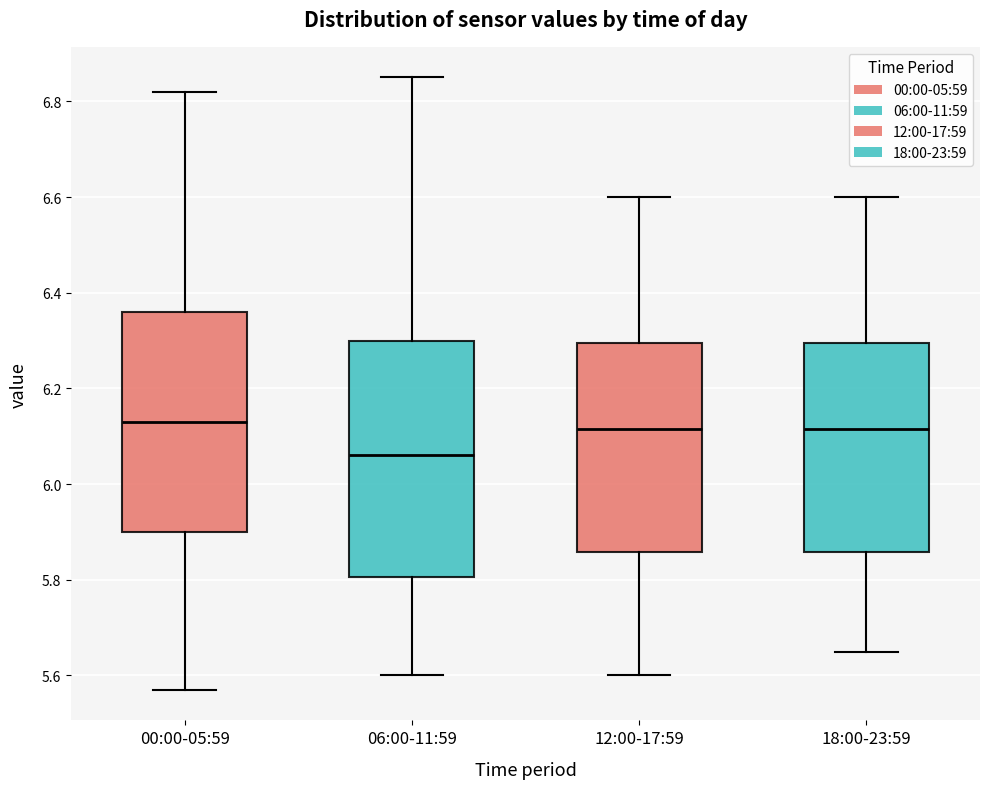

Reading left to right, transcribe this box plot: for each box, give where its median line is, the range the box spans, and where its two whiskers end, as read against the y-axis. The values are not printed on the chart, so give them approximately, as read against the axis.

00:00-05:59: median 6.14, box 5.90 to 6.36, whiskers 5.58 to 6.82
06:00-11:59: median 6.06, box 5.80 to 6.30, whiskers 5.60 to 6.86
12:00-17:59: median 6.12, box 5.86 to 6.30, whiskers 5.60 to 6.60
18:00-23:59: median 6.12, box 5.86 to 6.30, whiskers 5.66 to 6.60